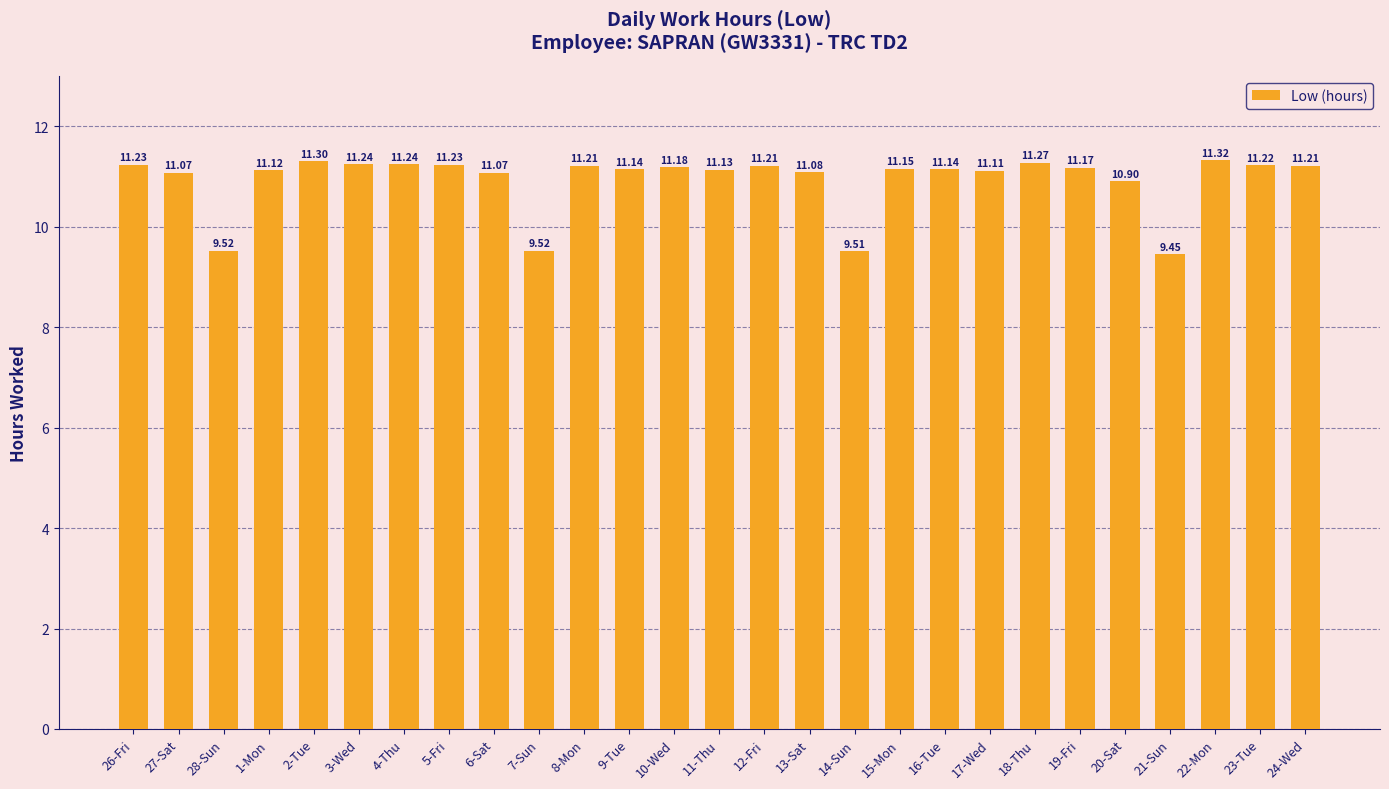

Are the bars horizontal?

No